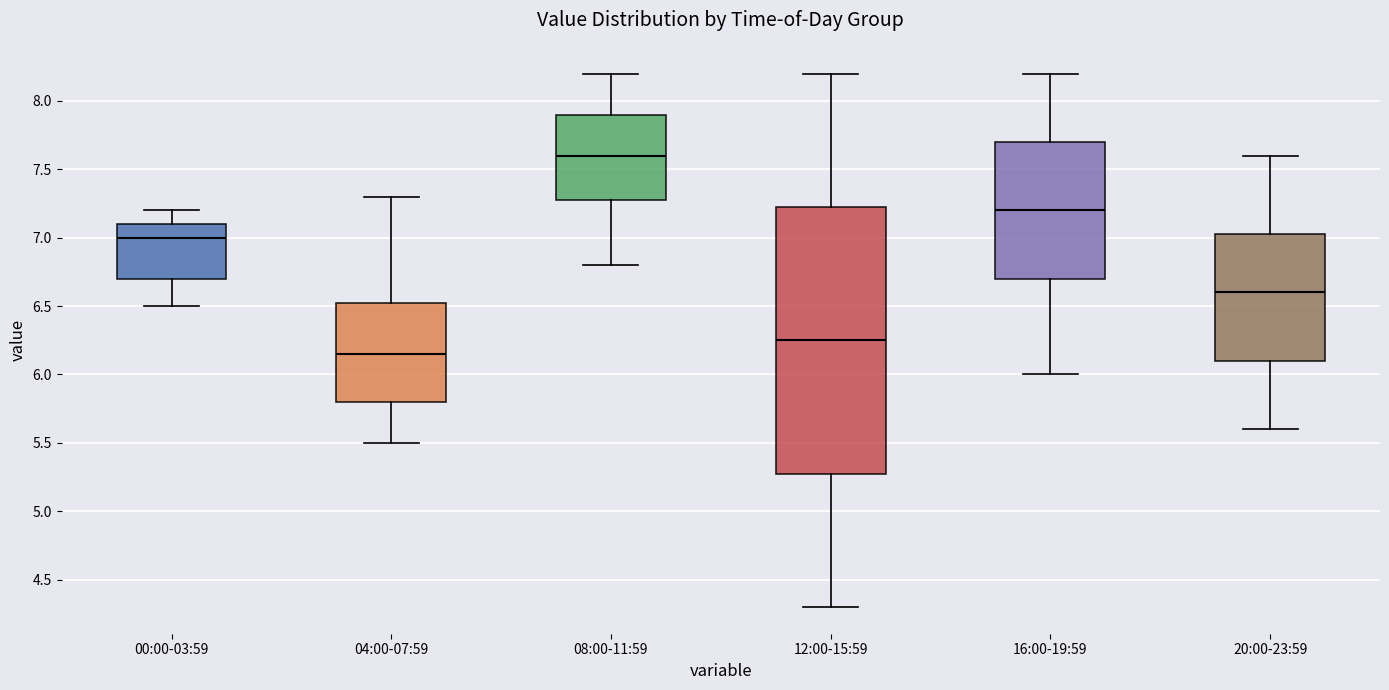

Reading left to right, read every box against the y-axis: the position of its median line, the range the box covers, and the ends of its whiskers. The values are not printed on the chart, so give them approximately, as read against the axis.

00:00-03:59: median 7.00, box 6.70 to 7.10, whiskers 6.50 to 7.20
04:00-07:59: median 6.15, box 5.80 to 6.55, whiskers 5.50 to 7.30
08:00-11:59: median 7.60, box 7.30 to 7.90, whiskers 6.80 to 8.20
12:00-15:59: median 6.25, box 5.30 to 7.25, whiskers 4.30 to 8.20
16:00-19:59: median 7.20, box 6.70 to 7.70, whiskers 6.00 to 8.20
20:00-23:59: median 6.60, box 6.10 to 7.05, whiskers 5.60 to 7.60